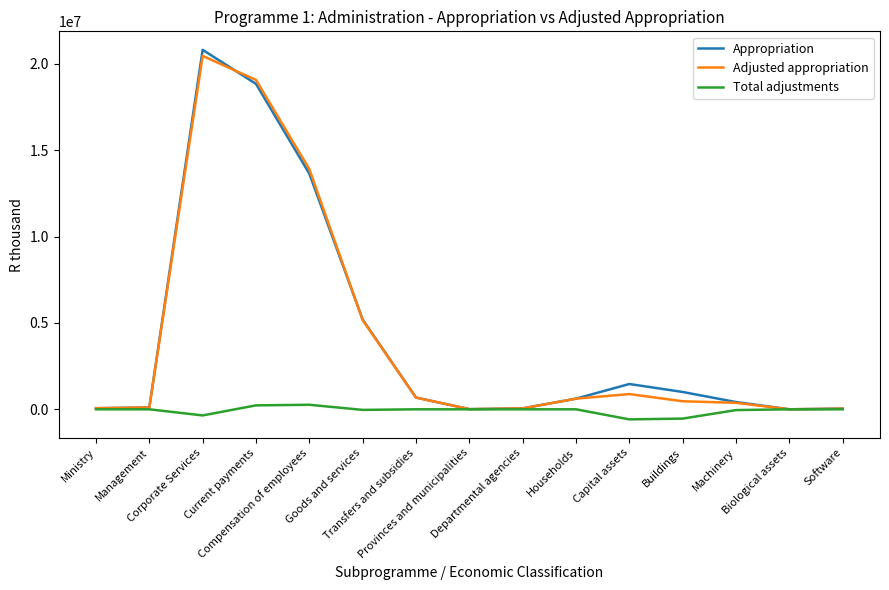

What is the greatest value displayed?

20805976